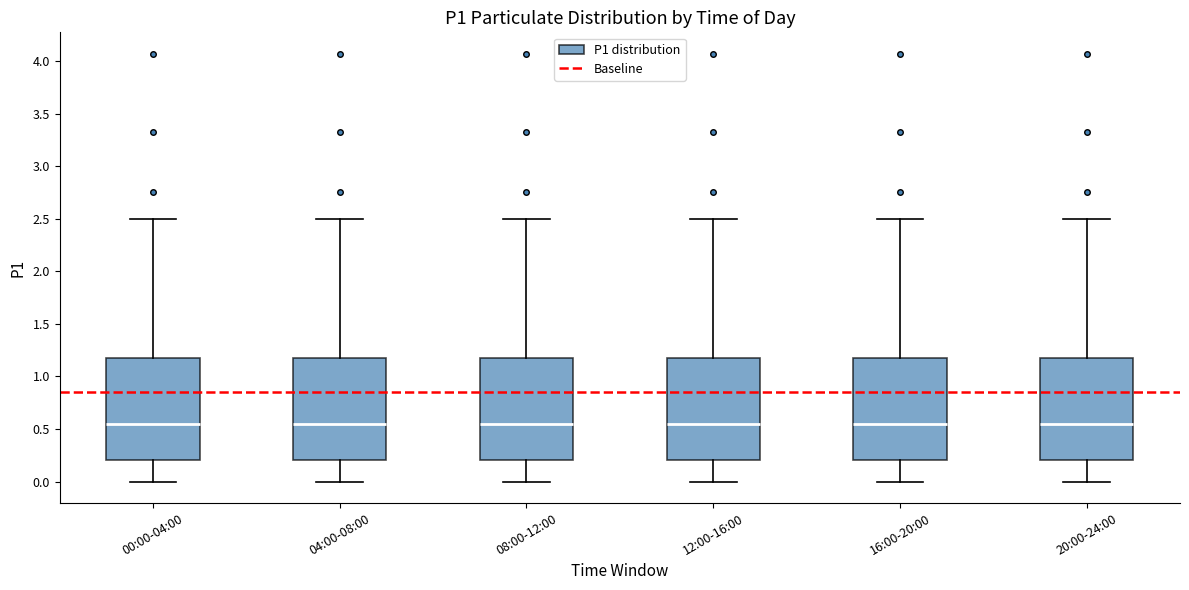

Where is the lower edge of the box for 08:00-12:00 on the y-axis? The values are not printed on the chart, so give them approximately, as read against the axis.

0.20